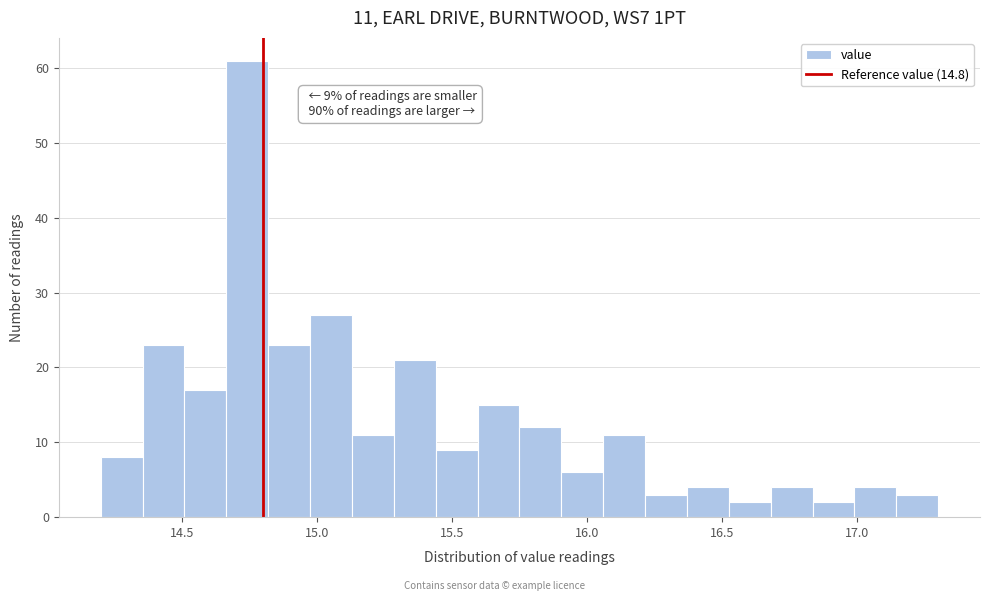

Around what value on the x-axis is the tallest bar? Give the approximate position of its centre, as read against the axis.

14.75